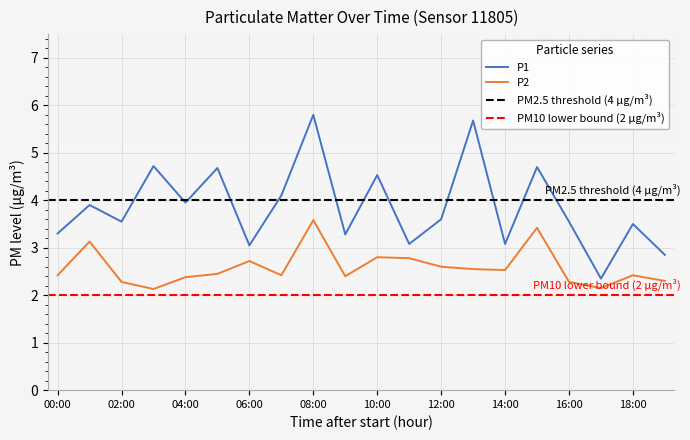

Is it true that P1 equals 4.1 at 07:00?

True